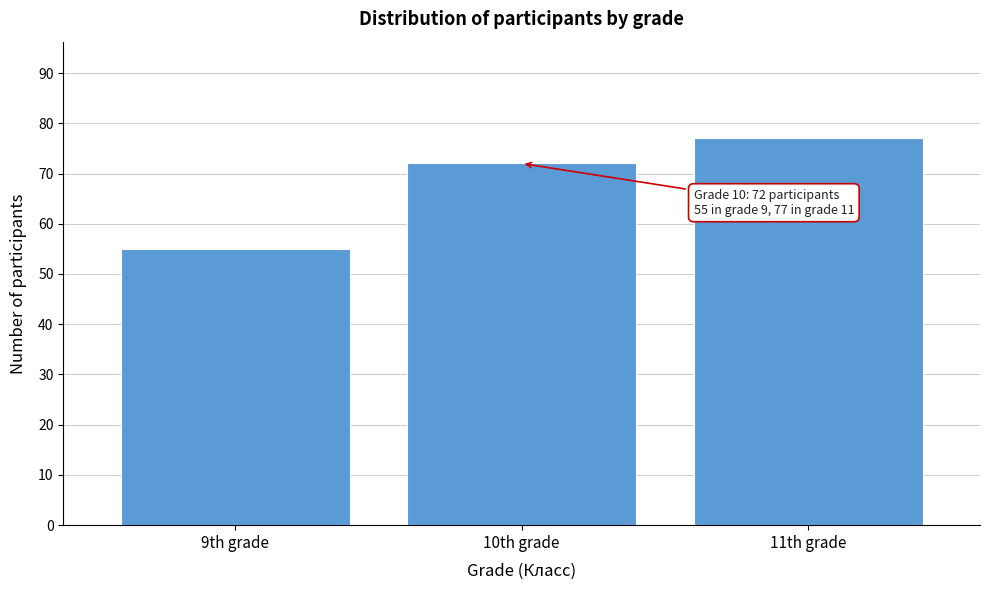

Reading left to right, transcribe all the data shown in this chart.

9th grade=55	10th grade=72	11th grade=77